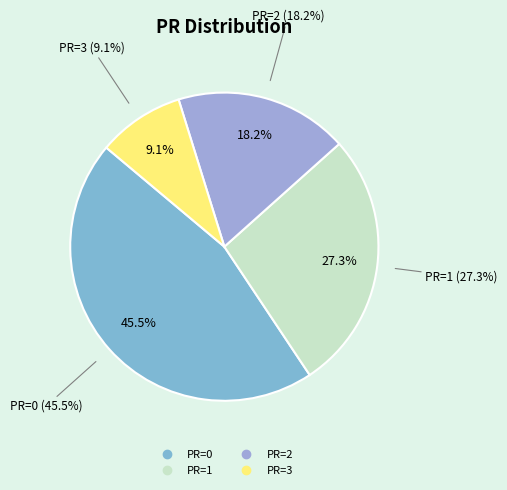

Count the number of slices in the pie.

4